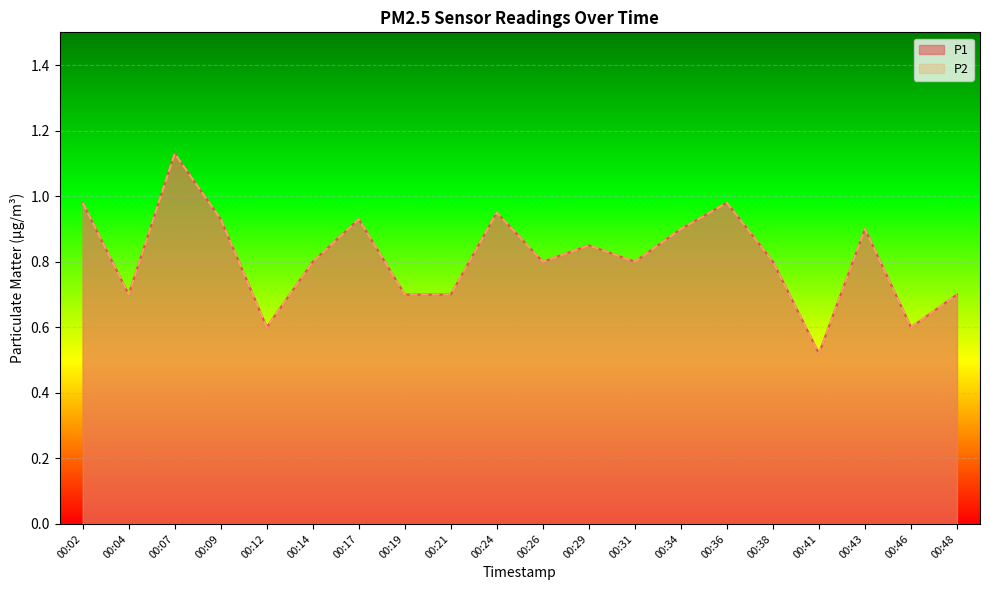

What are all the series names shown in the legend?

P1, P2